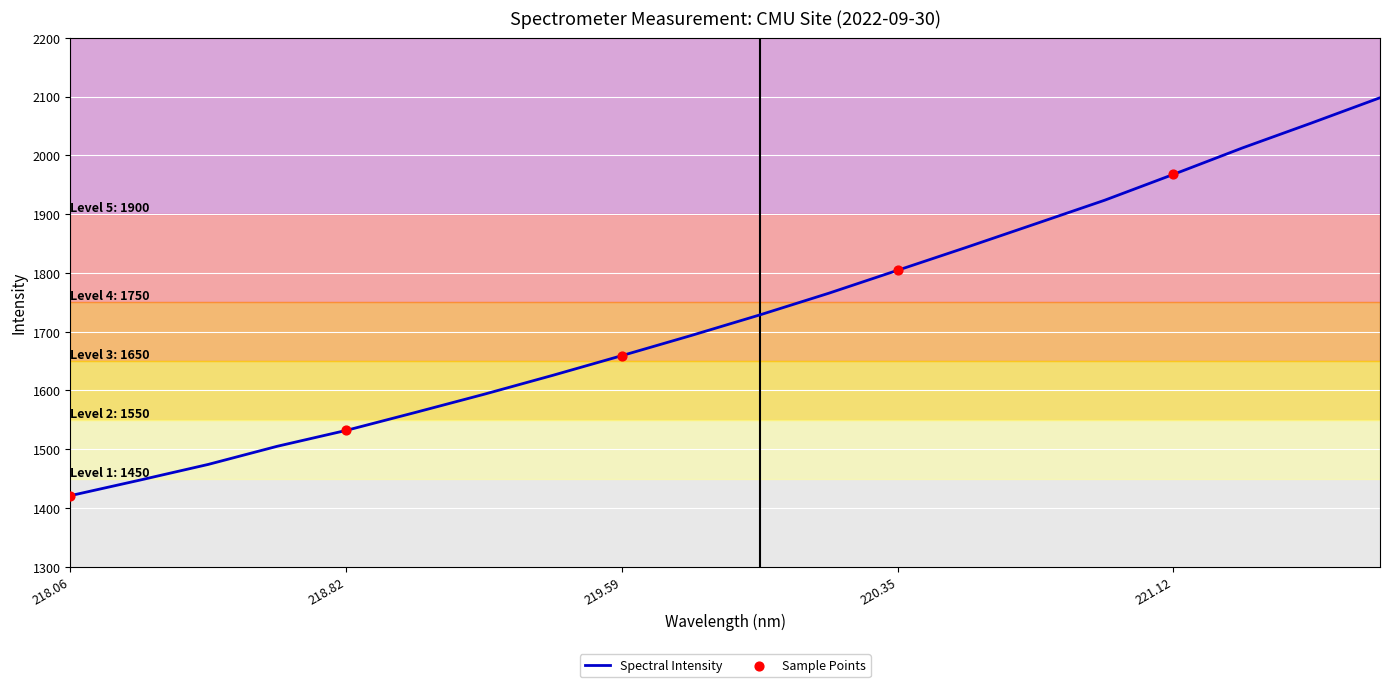

What is the difference between the maximum and minimum values?

676.9